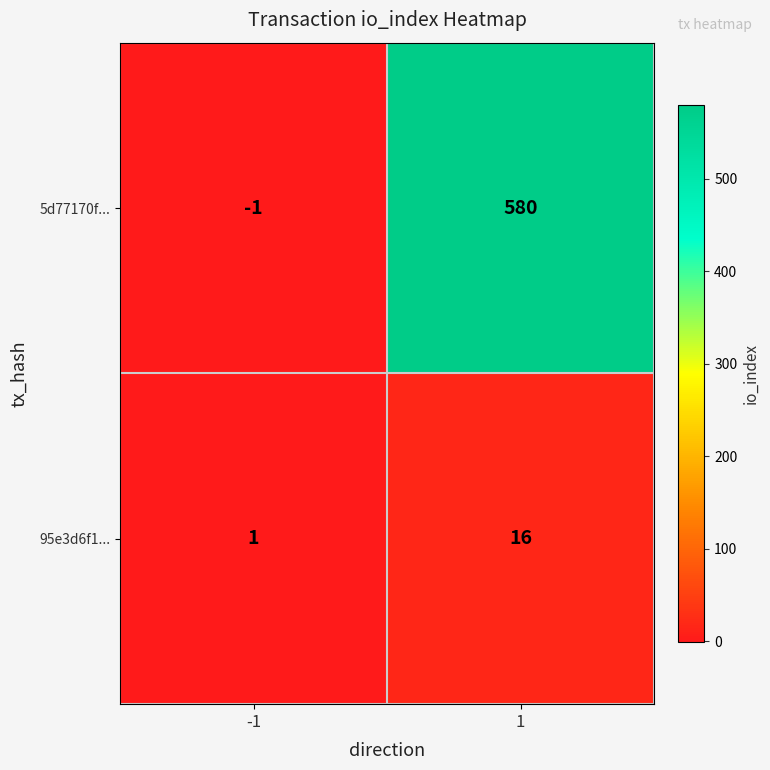

Rank the series at -1 from lowest to highest value.

5d77170f..., 95e3d6f1...